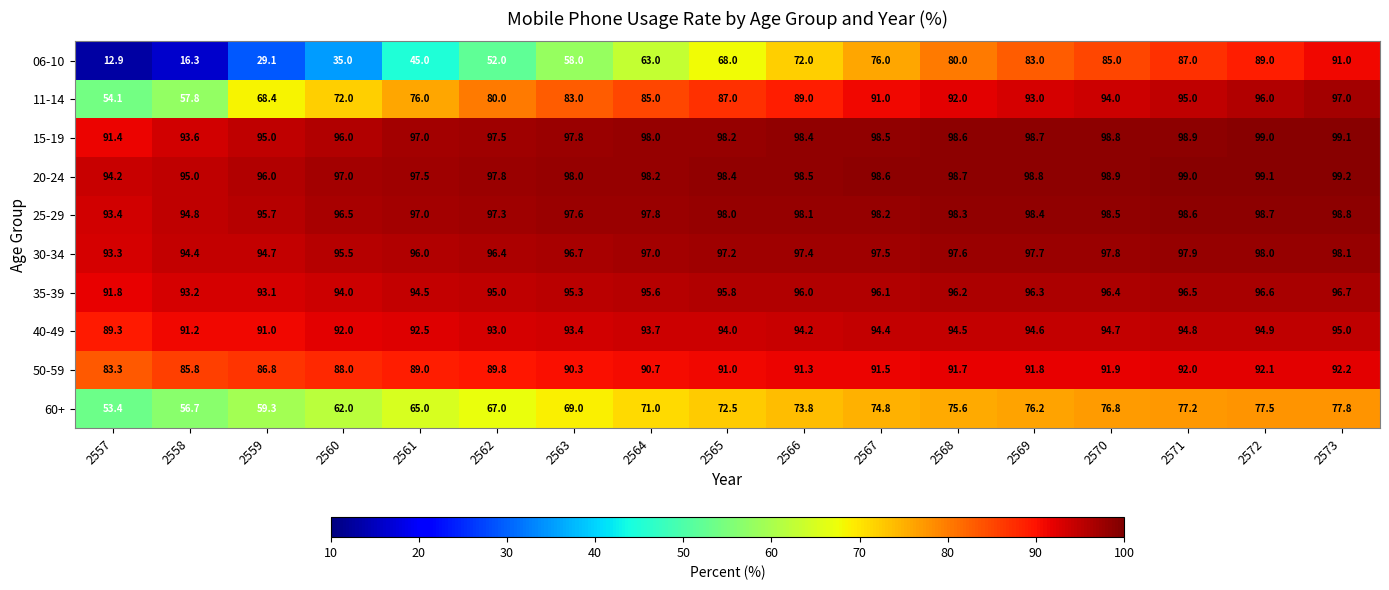

What is the maximum value for 06-10?

91.0